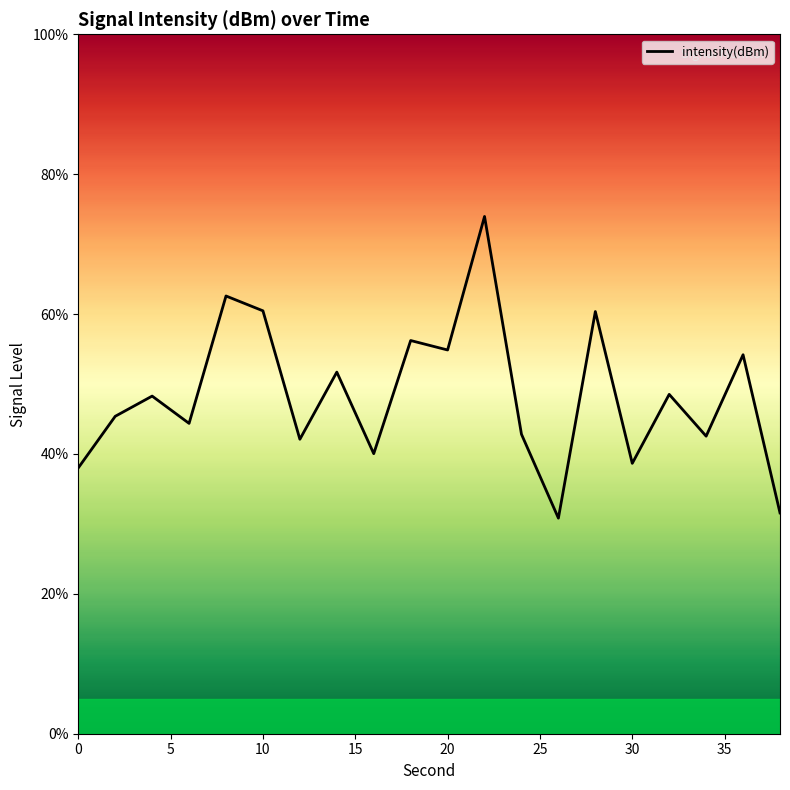

Is this an area chart (filled region under the line)?

No